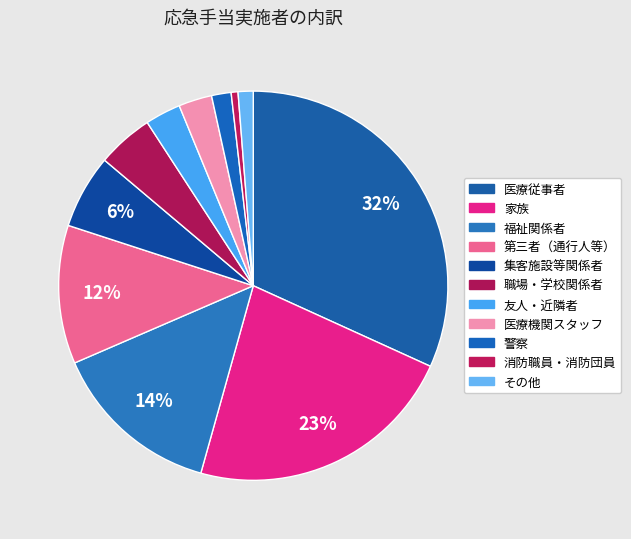

Is the sum of 職場・学校関係者 and 家族 greater than half?

No